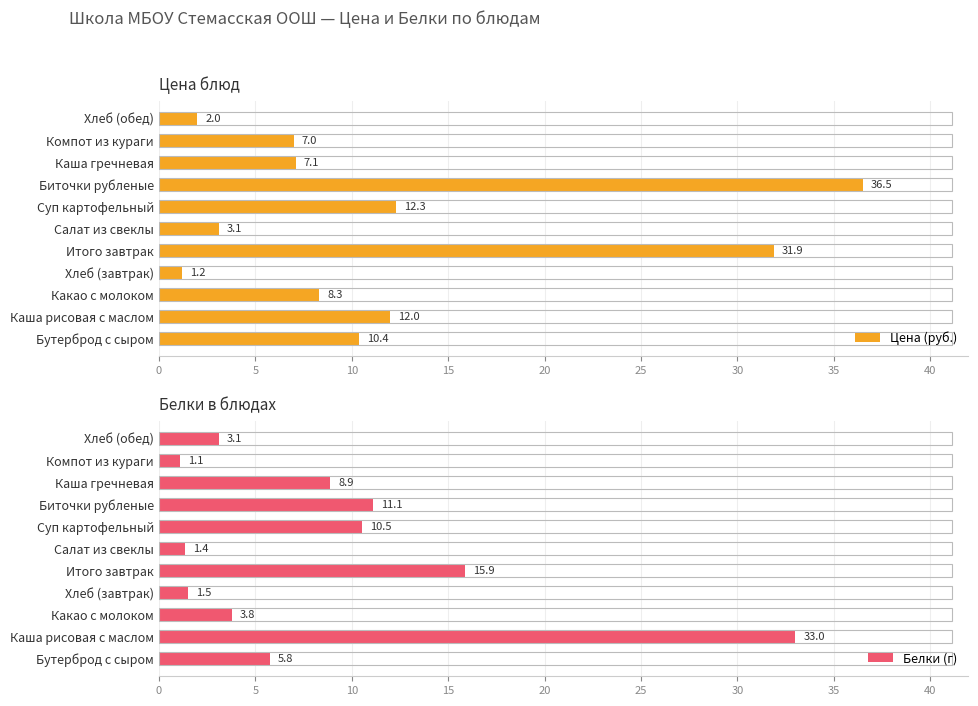

List the series in order of their overall mean, lowest first.

Белки (г), Цена (руб.)